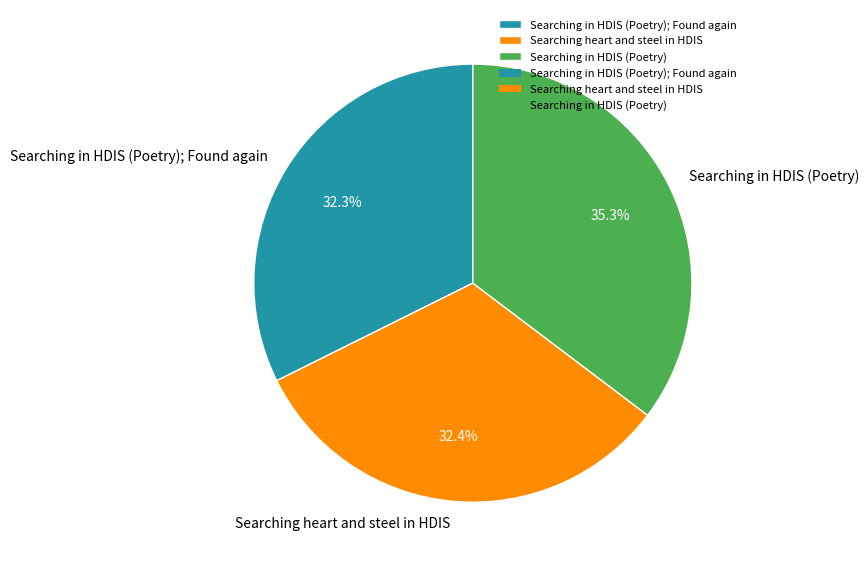

What percentage is the Searching in HDIS (Poetry); Found again slice, to the nearest percent?

32%